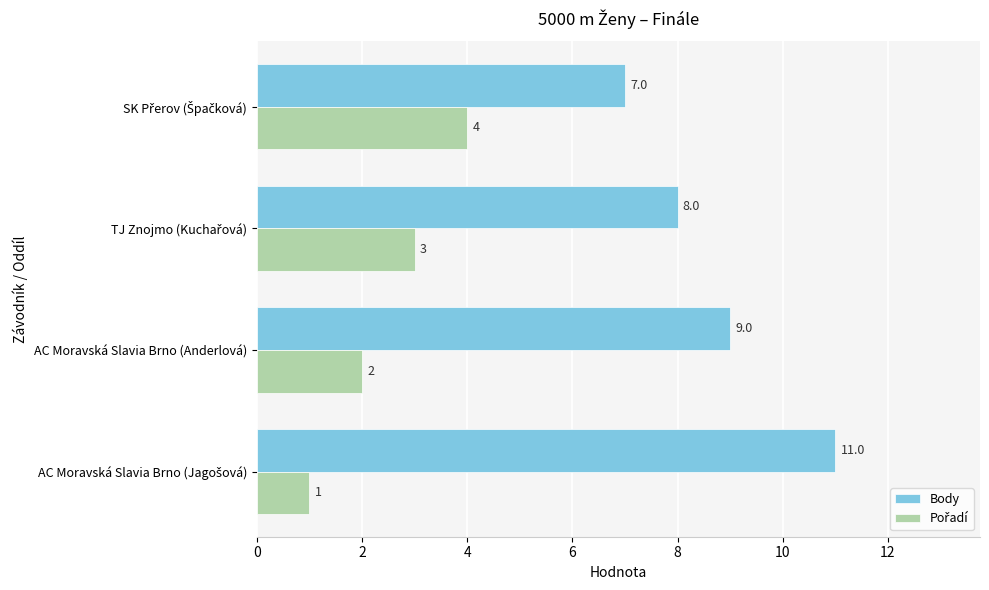

What is the greatest value displayed?

11